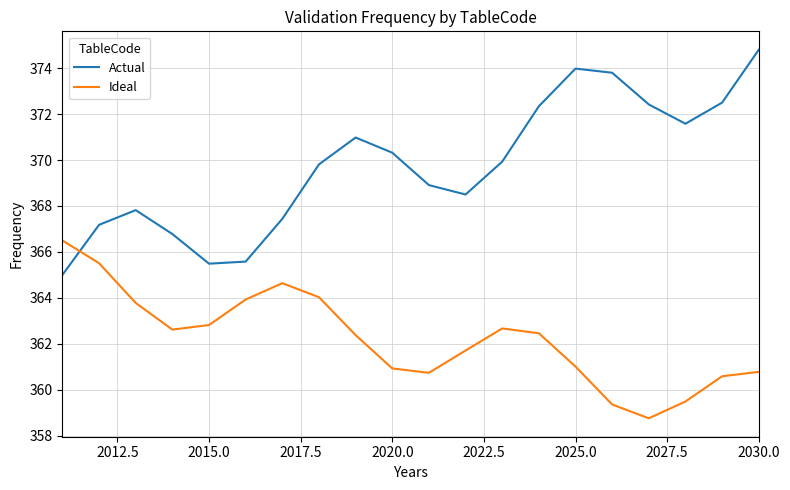

How many values in the Ideal series exceed 362?

11